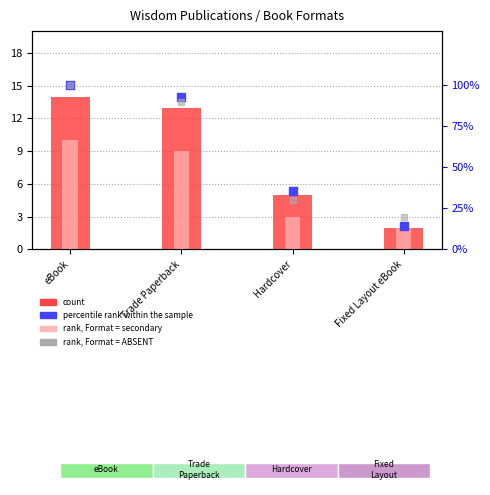

Is the value of percentile rank within the sample at eBook greater than the value of rank, Format = ABSENT at Hardcover?

Yes